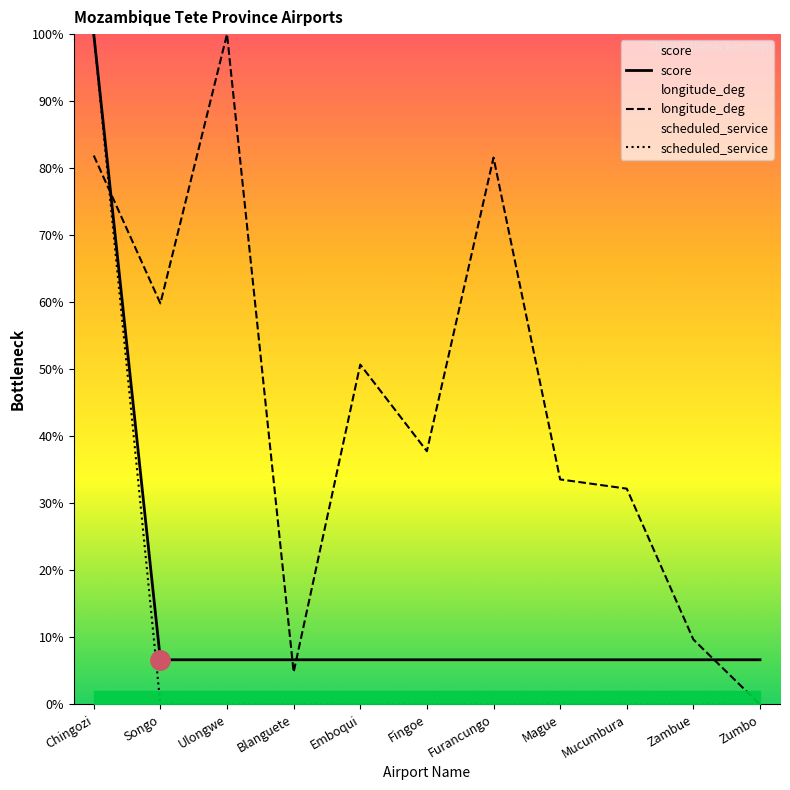

Reading left to right, what are all the values shown in this chart?

score: Chingozi=100.0	Songo=6.7	Ulongwe=6.7	Blanguete=6.7	Emboqui=6.7	Fingoe=6.7	Furancungo=6.7	Mague=6.7	Mucumbura=6.7	Zambue=6.7	Zumbo=6.7
longitude_deg: Chingozi=81.9	Songo=59.8	Ulongwe=100.0	Blanguete=4.8	Emboqui=50.7	Fingoe=37.8	Furancungo=81.6	Mague=33.6	Mucumbura=32.2	Zambue=9.7	Zumbo=0.0
scheduled_service: Chingozi=100.0	Songo=0.0	Ulongwe=0.0	Blanguete=0.0	Emboqui=0.0	Fingoe=0.0	Furancungo=0.0	Mague=0.0	Mucumbura=0.0	Zambue=0.0	Zumbo=0.0